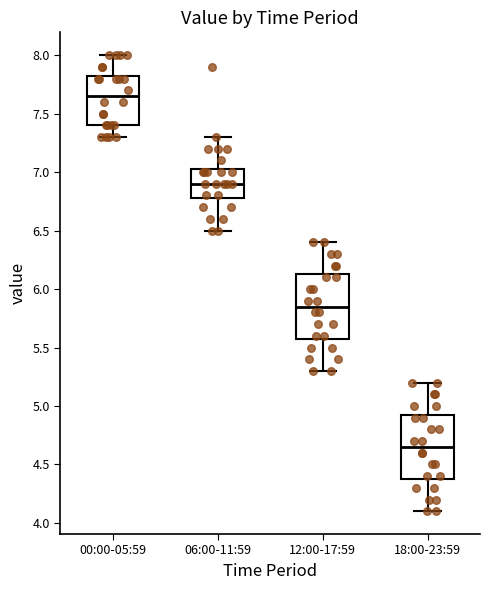

Reading left to right, read every box against the y-axis: the position of its median line, the range the box covers, and the ends of its whiskers. The values are not printed on the chart, so give them approximately, as read against the axis.

00:00-05:59: median 7.65, box 7.40 to 7.85, whiskers 7.30 to 8.00
06:00-11:59: median 6.90, box 6.80 to 7.05, whiskers 6.50 to 7.30
12:00-17:59: median 5.85, box 5.60 to 6.15, whiskers 5.30 to 6.40
18:00-23:59: median 4.65, box 4.40 to 4.95, whiskers 4.10 to 5.20